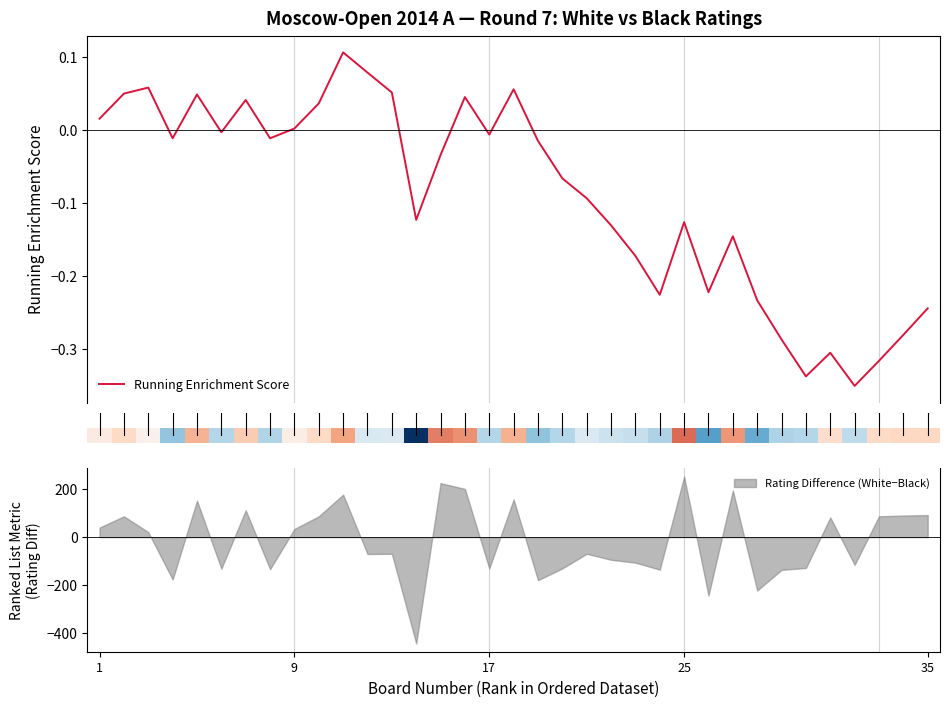

Reading left to right, transcribe all the data shown in this chart.

0.0	0.1	0.1	-0.0	0.0	-0.0	0.0	-0.0	0.0	0.0	0.1	0.1	0.1	-0.1	-0.0	0.0	-0.0	0.1	-0.0	-0.1	-0.1	-0.1	-0.2	-0.2	-0.1	-0.2	-0.1	-0.2	-0.3	-0.3	-0.3	-0.3	-0.3	-0.3	-0.2